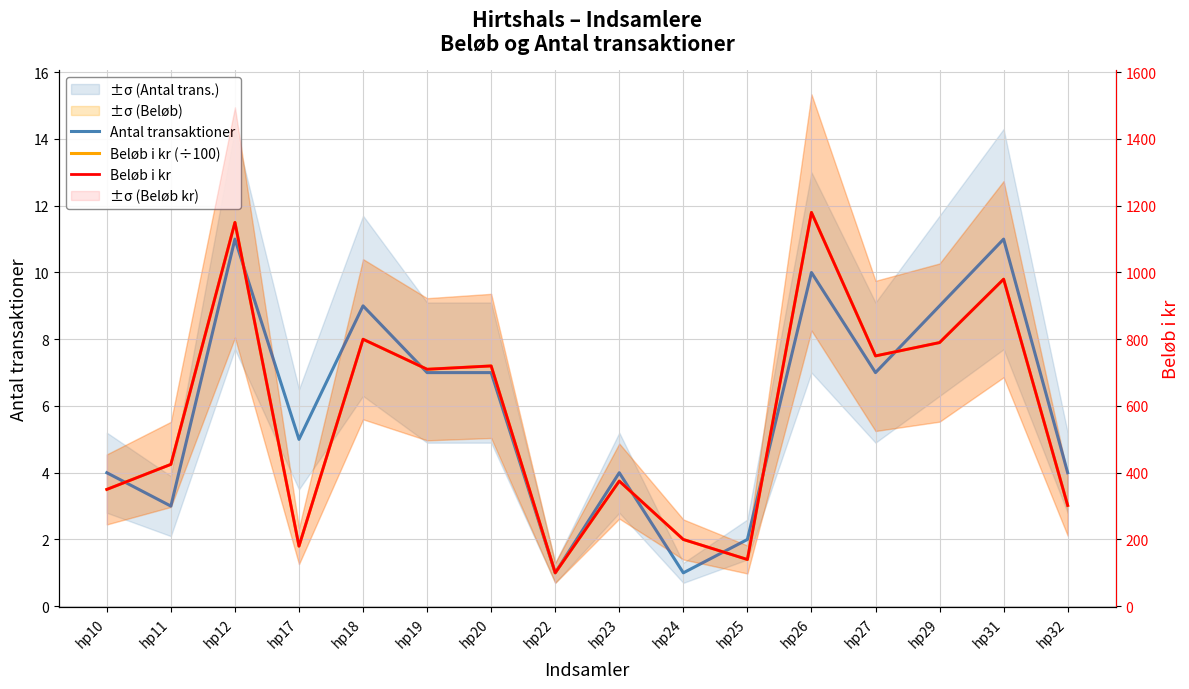

At how many categories does at least one series exceed 1077?

2